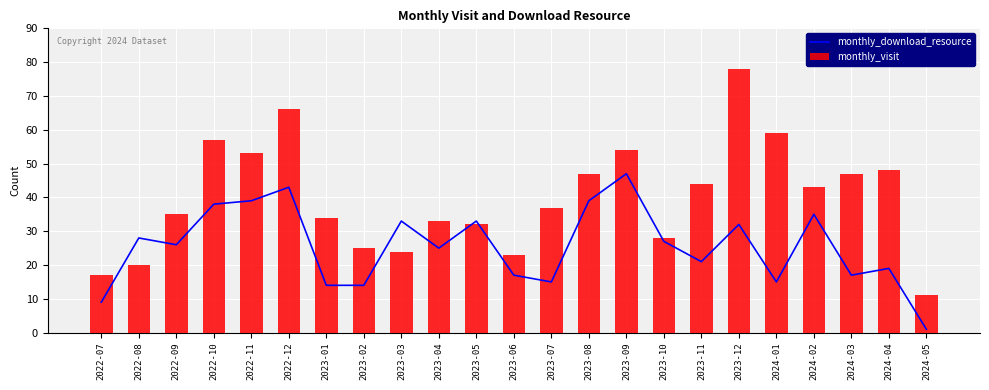

Which series changed the most between 2023-05 and 2023-07?

monthly_download_resource